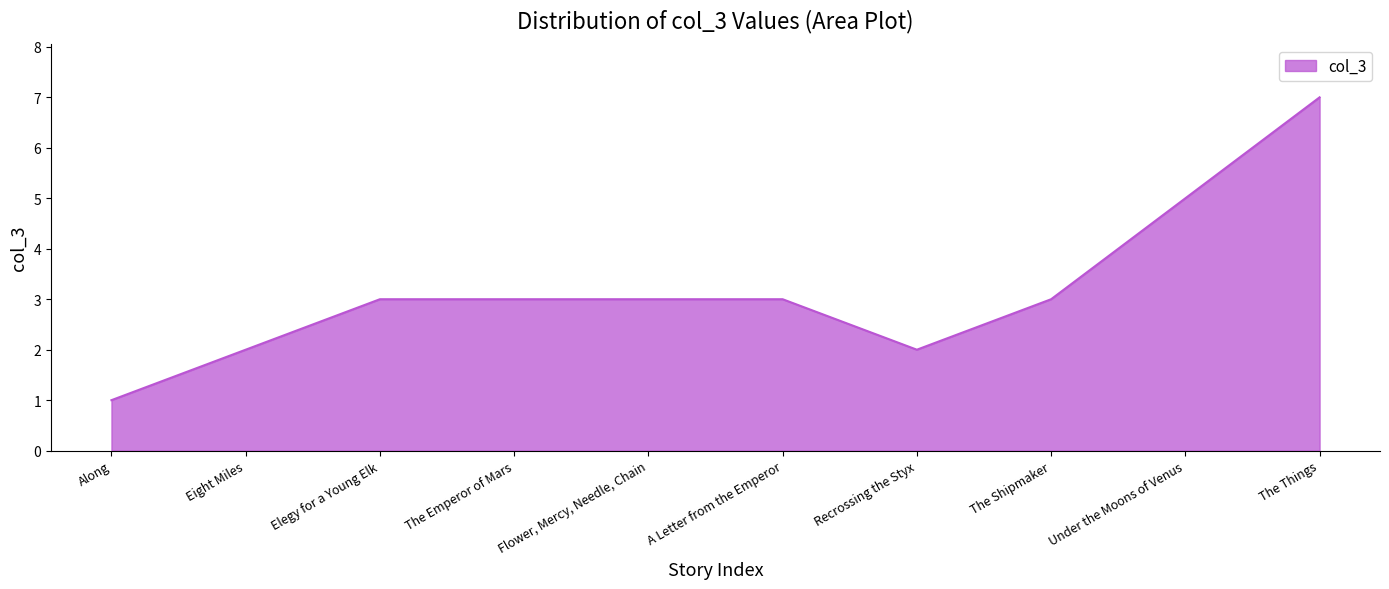

Which label corresponds to the largest value in the chart?

The Things